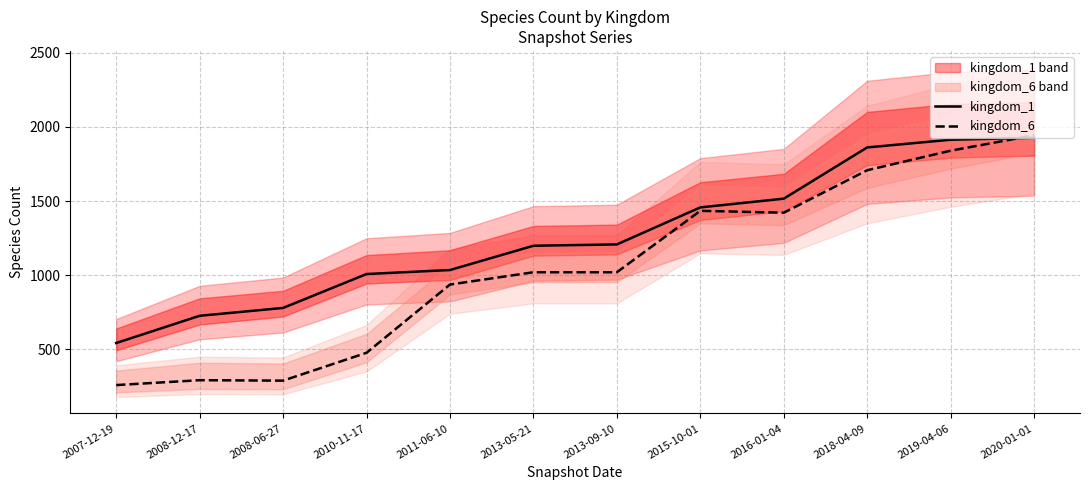

The kingdom_1 series shows 778 at 2008-06-27. True or false?

True